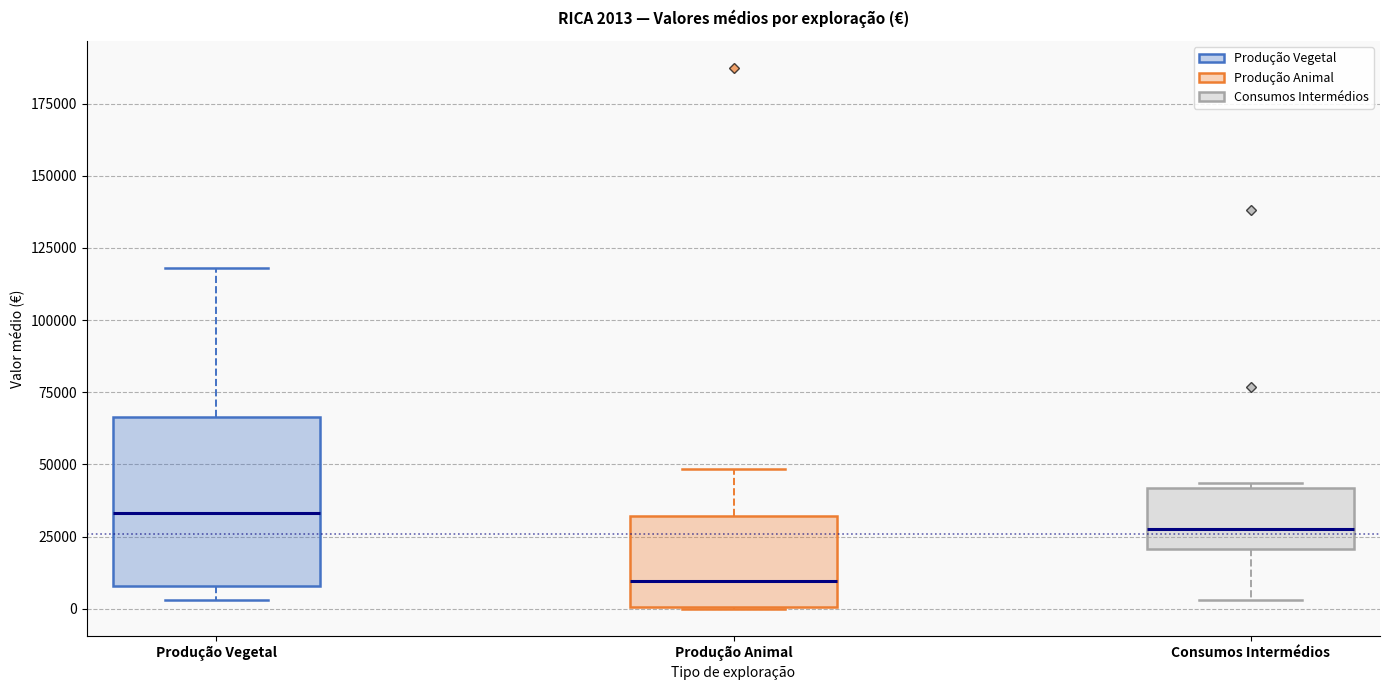

Which box has the lowest median line?

Produção Animal